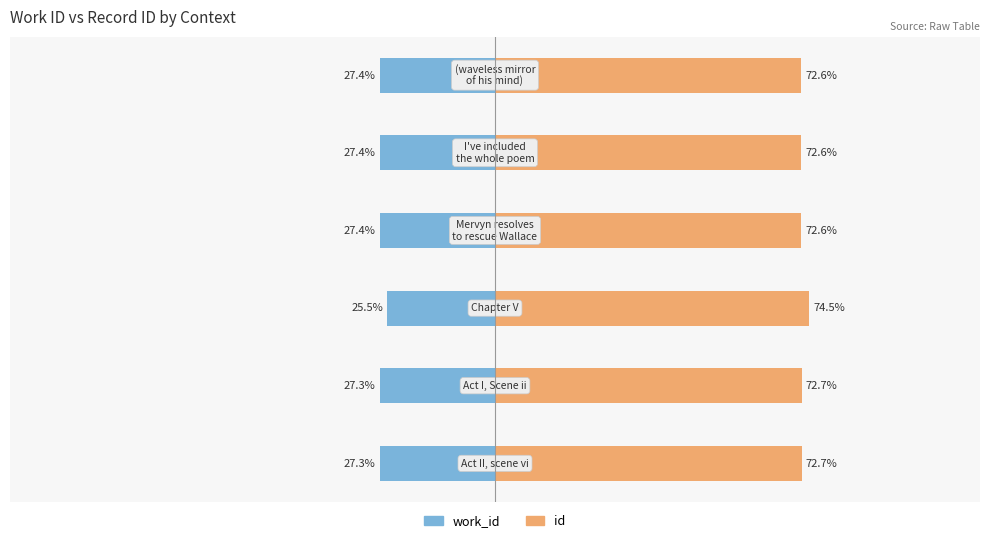

Read the work_id value at 2.

-25.5